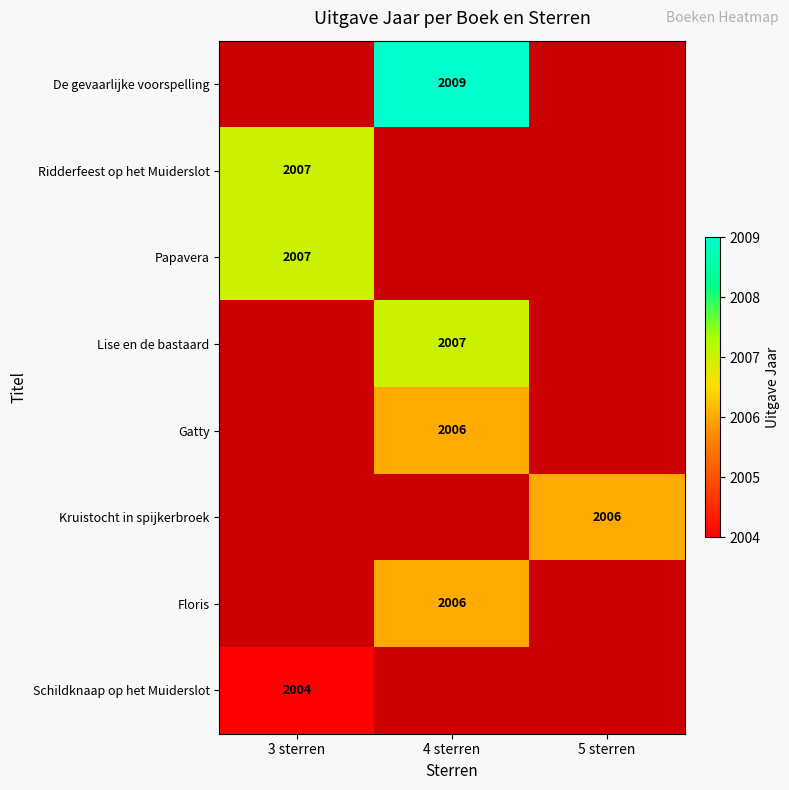

How many data points does each series have?

3